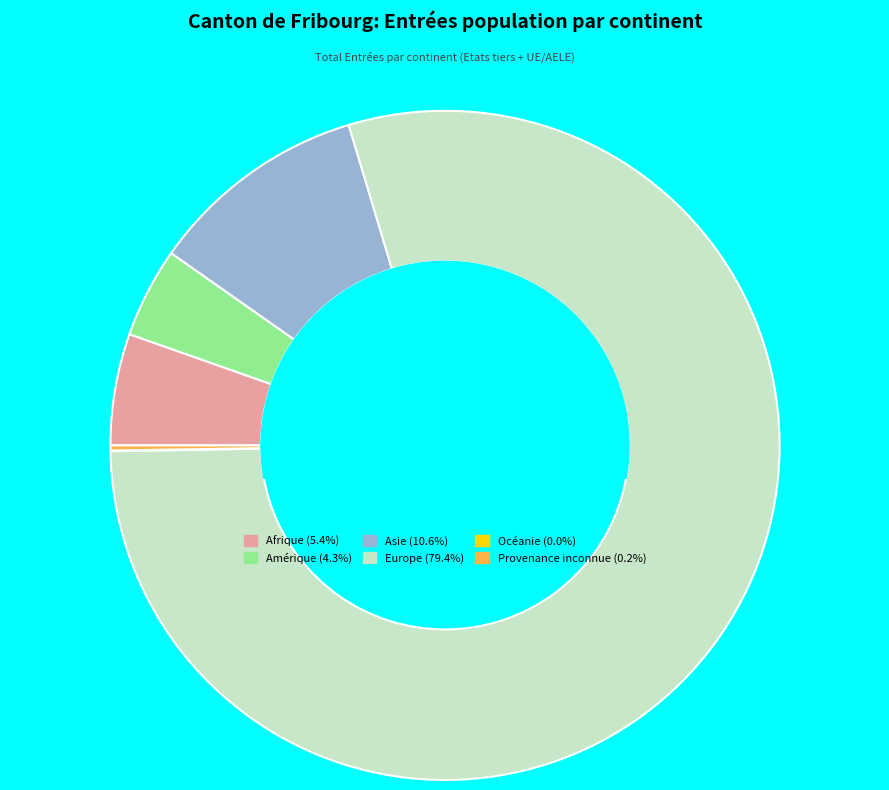

Combined, do Europe and Amérique account for over 50%?

Yes